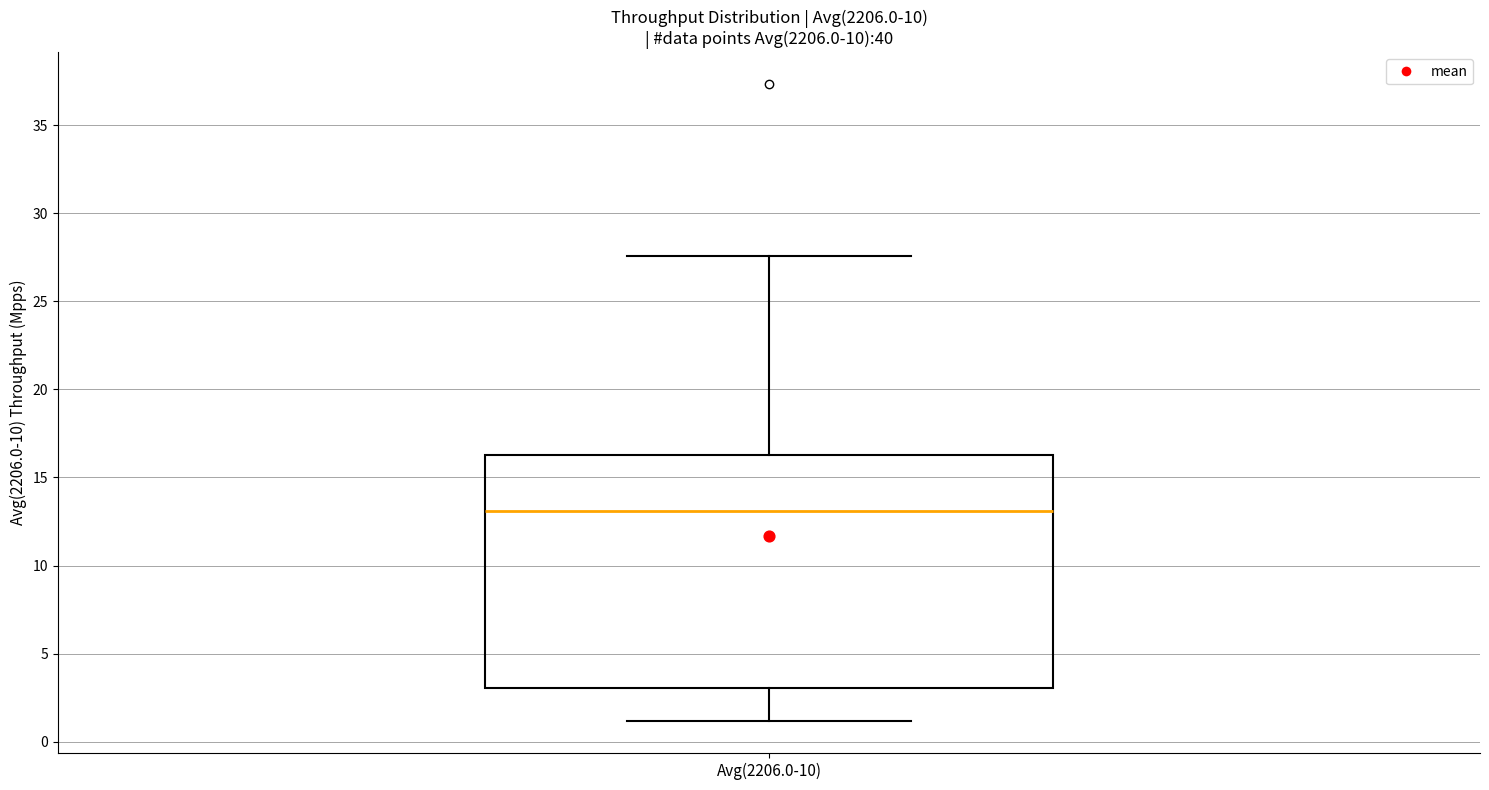

Read this box plot against the y-axis: the position of the median line, the range covered by the box, and the ends of both whiskers. The values are not printed on the chart, so give them approximately, as read against the axis.

median 13.0, box 3.0 to 16.5, whiskers 1.0 to 27.5